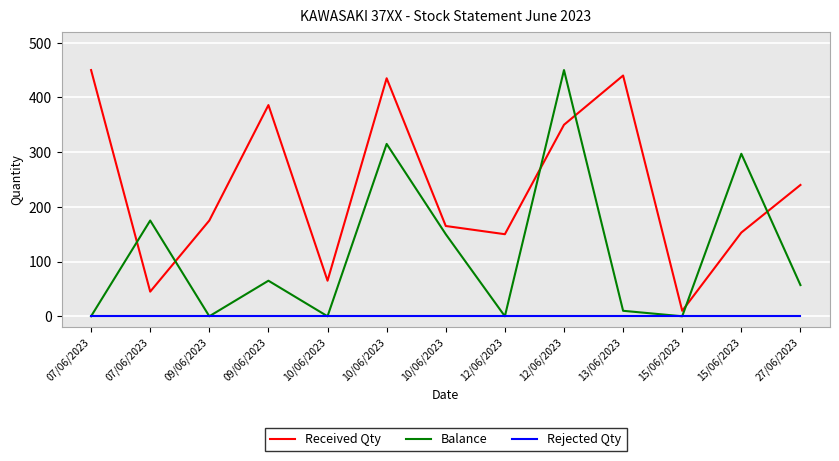

Reading left to right, transcribe all the data shown in this chart.

Received Qty: 07/06/2023=450	07/06/2023=45	09/06/2023=175	09/06/2023=386	10/06/2023=65	10/06/2023=435	10/06/2023=165	12/06/2023=150	12/06/2023=350	13/06/2023=440	15/06/2023=10	15/06/2023=153	27/06/2023=240
Balance: 07/06/2023=0	07/06/2023=175	09/06/2023=0	09/06/2023=65	10/06/2023=0	10/06/2023=315	10/06/2023=150	12/06/2023=0	12/06/2023=450	13/06/2023=10	15/06/2023=0	15/06/2023=297	27/06/2023=57
Rejected Qty: 07/06/2023=0	07/06/2023=0	09/06/2023=0	09/06/2023=0	10/06/2023=0	10/06/2023=0	10/06/2023=0	12/06/2023=0	12/06/2023=0	13/06/2023=0	15/06/2023=0	15/06/2023=0	27/06/2023=0